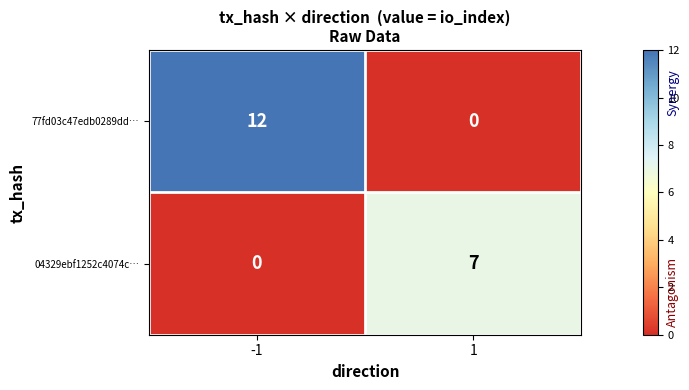

Which series changed the most between -1 and 1?

77fd03c47edb0289dd…